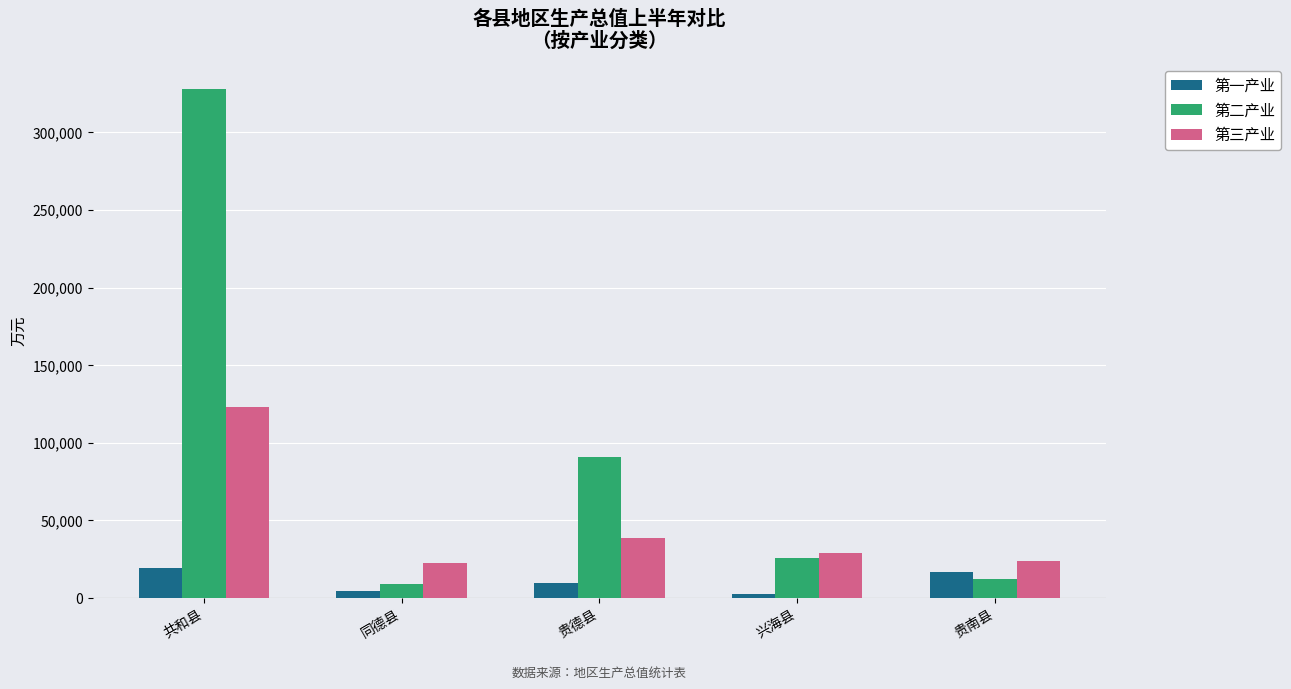

What is the difference between the maximum and minimum values in the 第一产业 series?

16827